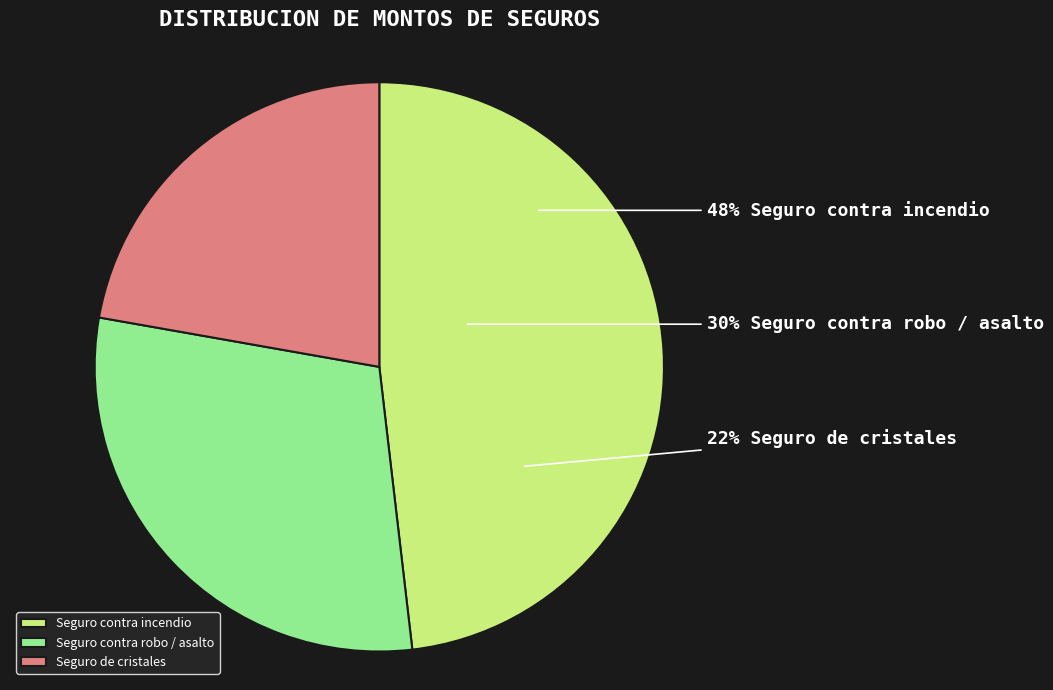

Is it true that Seguro de cristales is 22% of the pie?

True